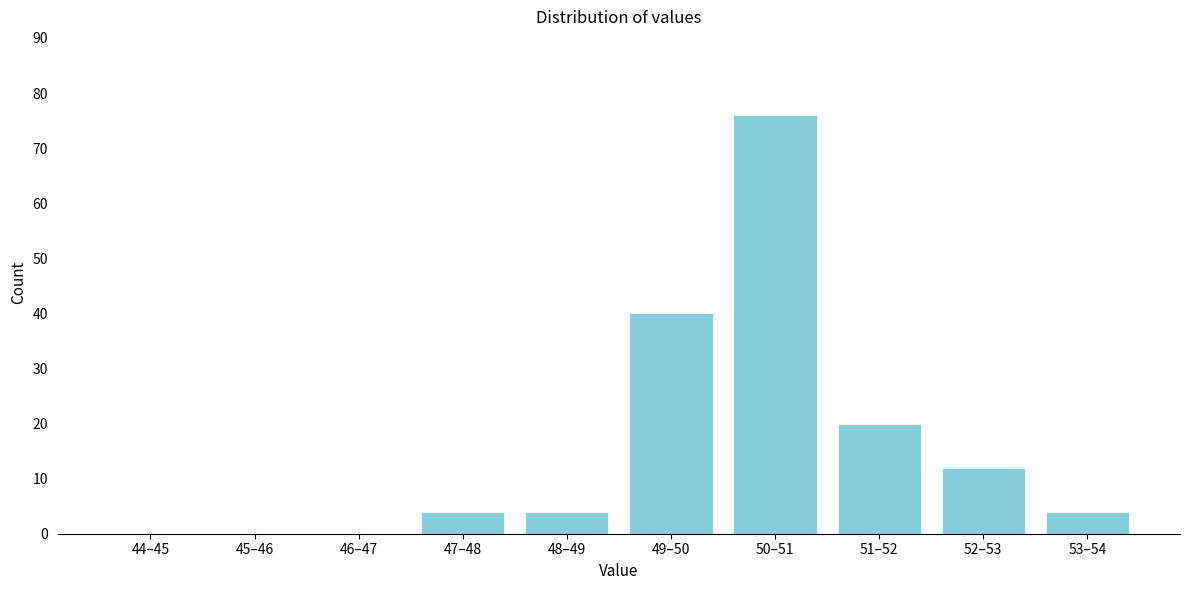

Reading left to right, list all the values displayed in this chart.

44–45=0	45–46=0	46–47=0	47–48=4	48–49=4	49–50=40	50–51=76	51–52=20	52–53=12	53–54=4